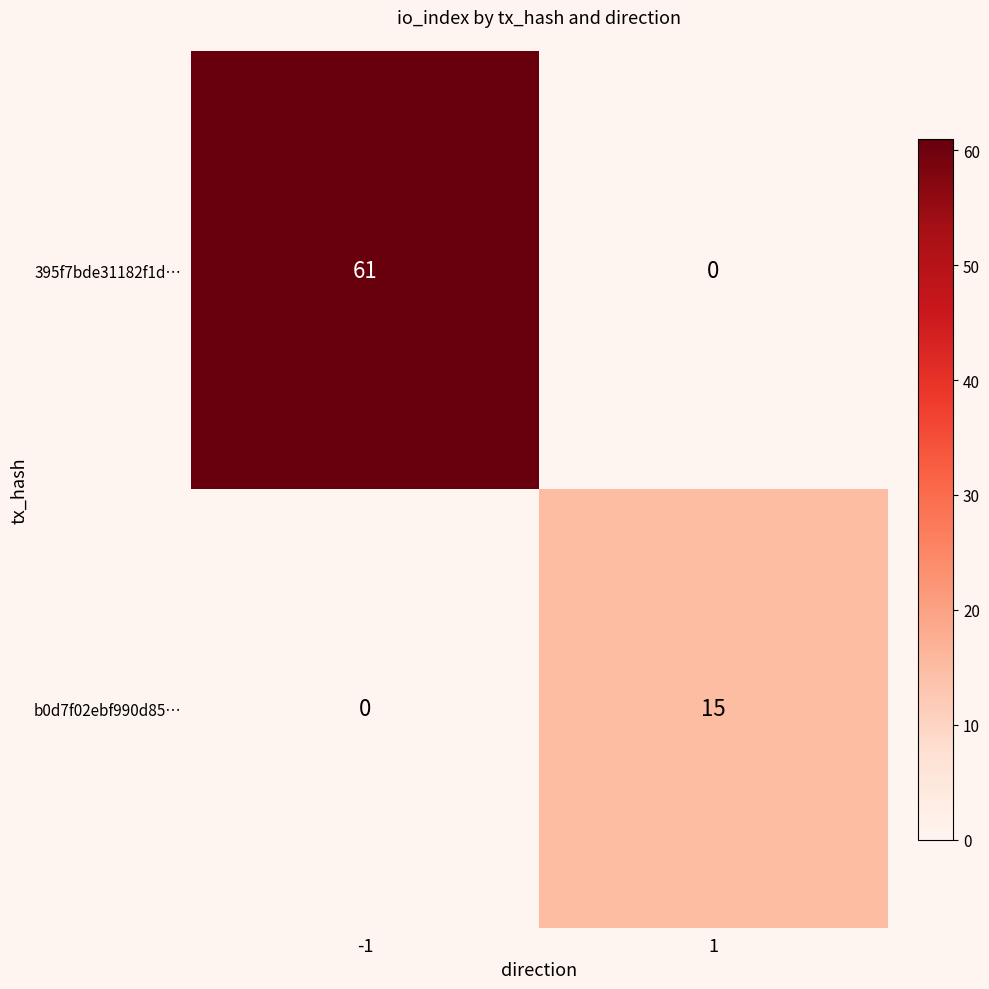

Which series has the largest total across all categories?

395f7bde31182f1d…